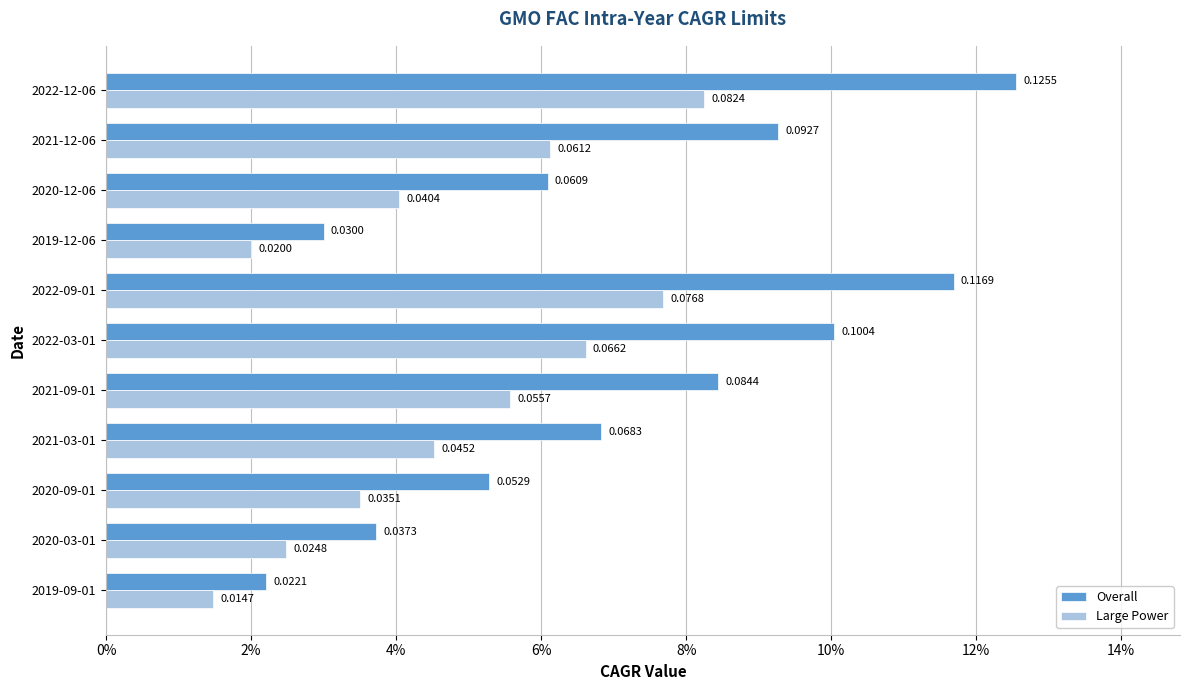

Which series has the widest spread of values?

Overall